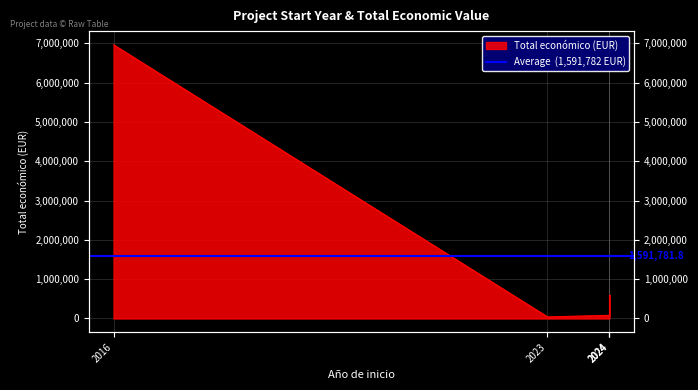

How many interior local valleys (lower than both neighbors) does the data have?

1